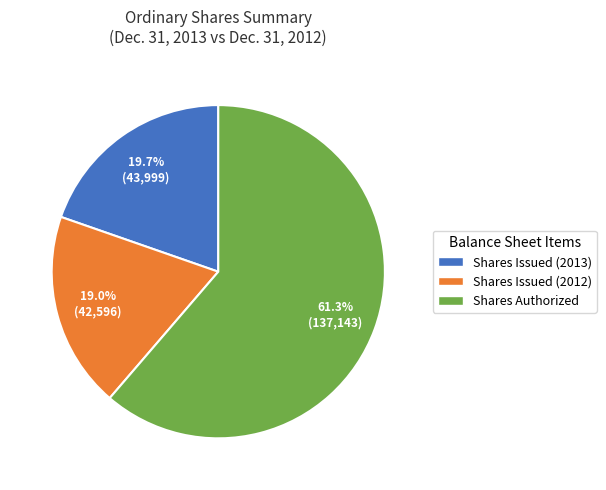

How many segments does this pie chart have?

3